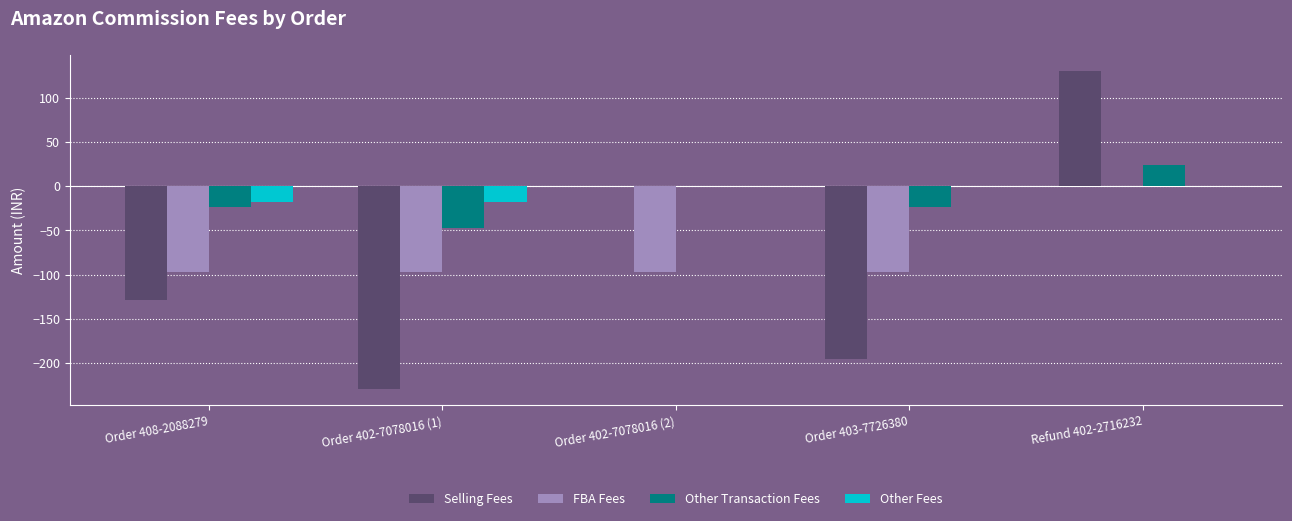

Which series has the largest total across all categories?

Other Fees